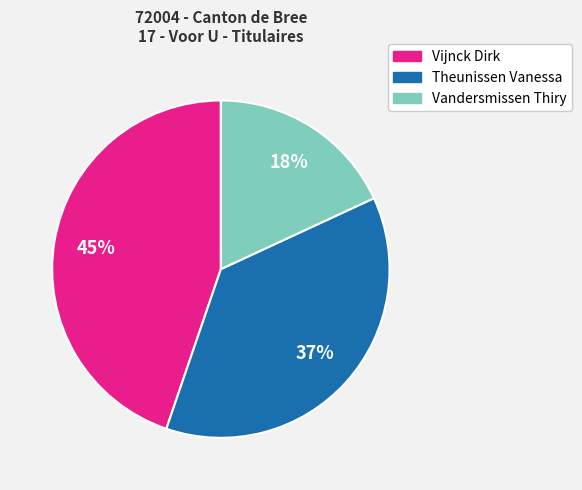

Is there a majority slice in this chart?

No